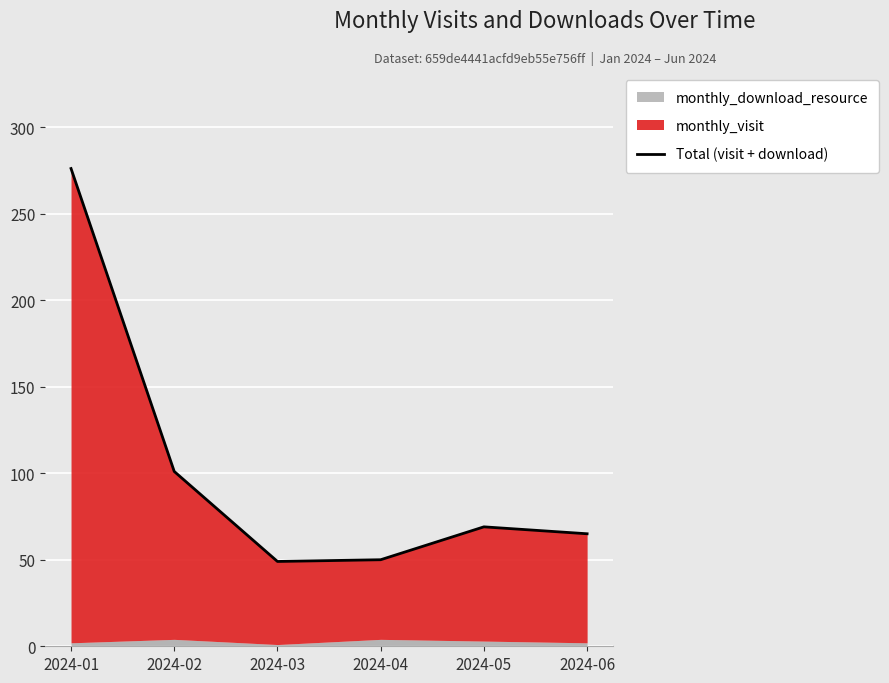

Rank the categories by value from highest to lowest.

2024-01, 2024-02, 2024-05, 2024-06, 2024-04, 2024-03